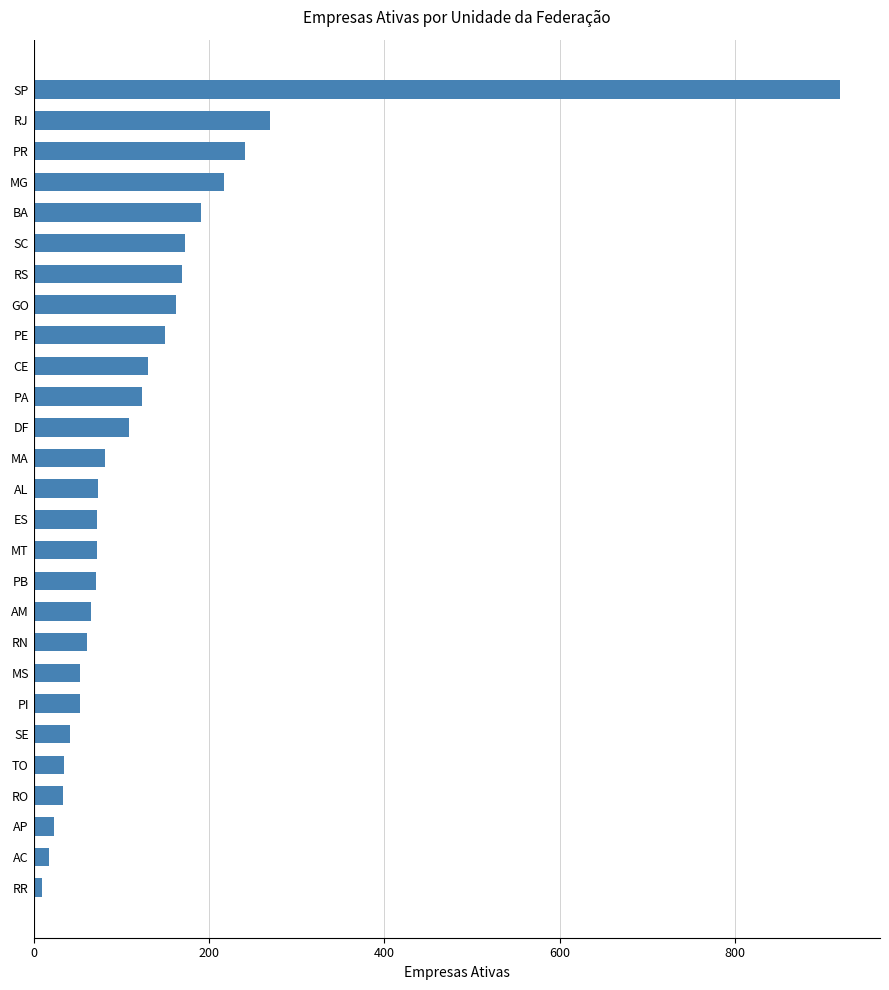

The value at CE is 130. True or false?

True